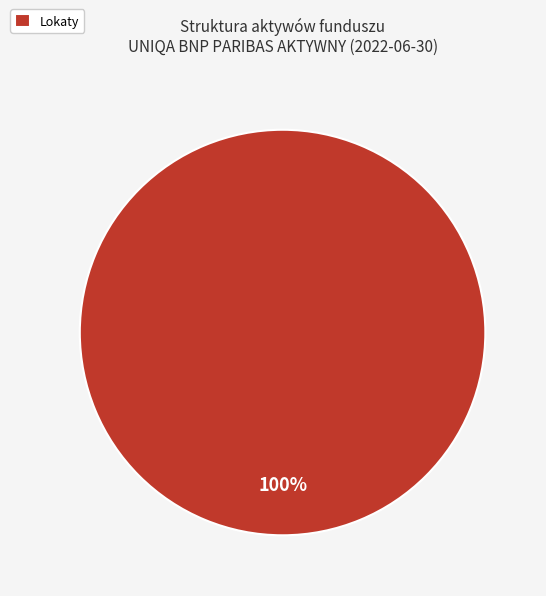

Count the number of slices in the pie.

1